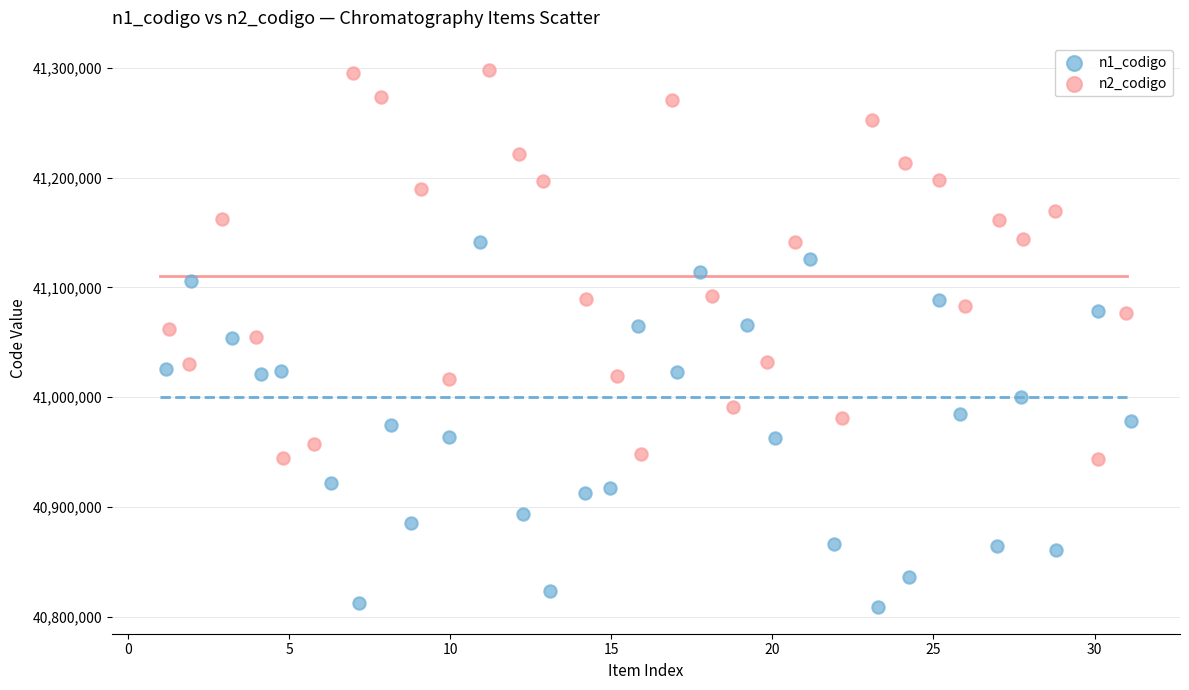

Which series has the widest spread of Y values?

n2_codigo